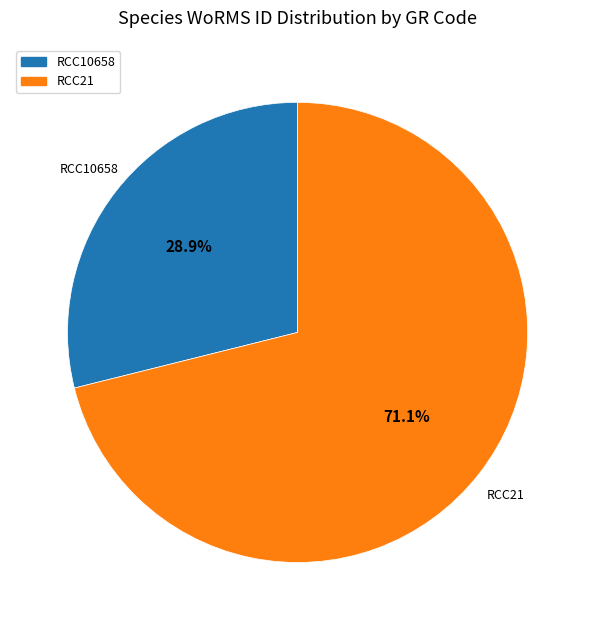

Which slice is the smallest?

RCC10658